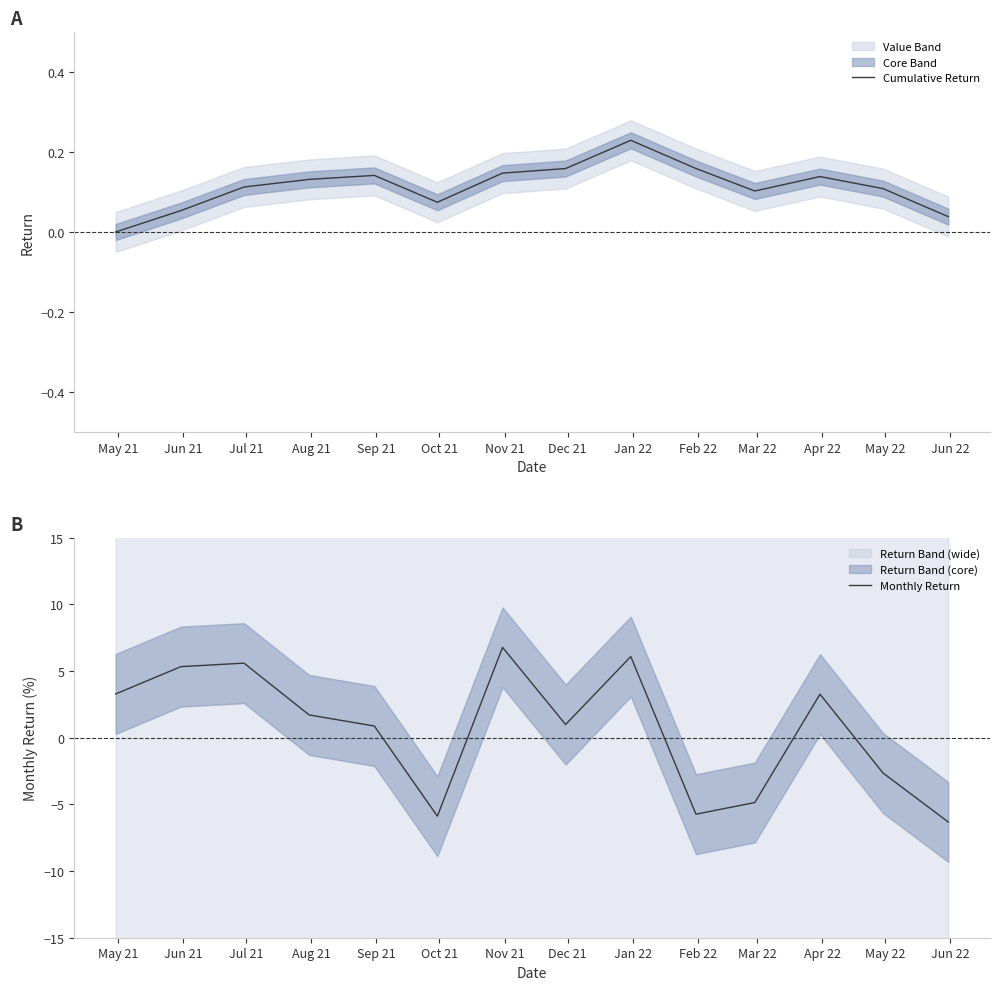

What is the minimum value for Monthly Return?

-6.3